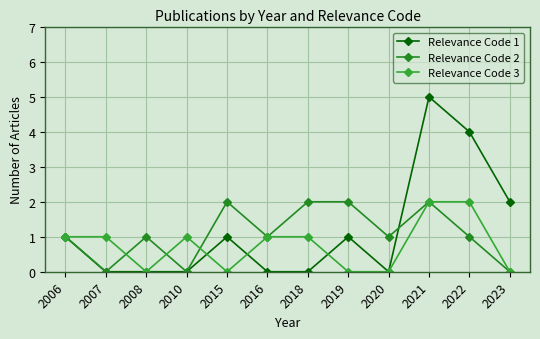

What is the average value of the Relevance Code 3 series?

1